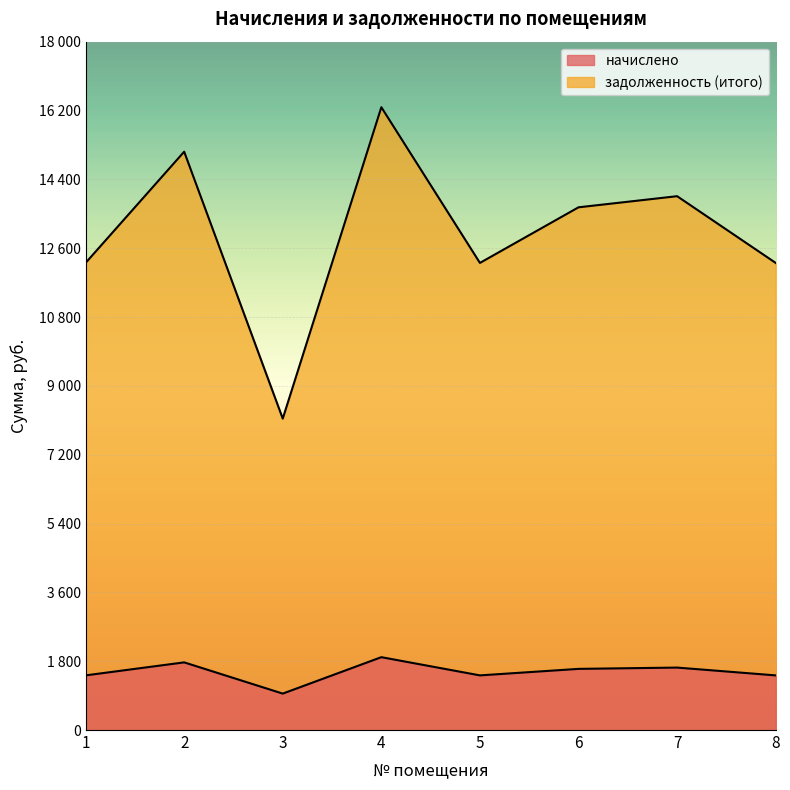

How many interior local valleys does the начислено series have?

2